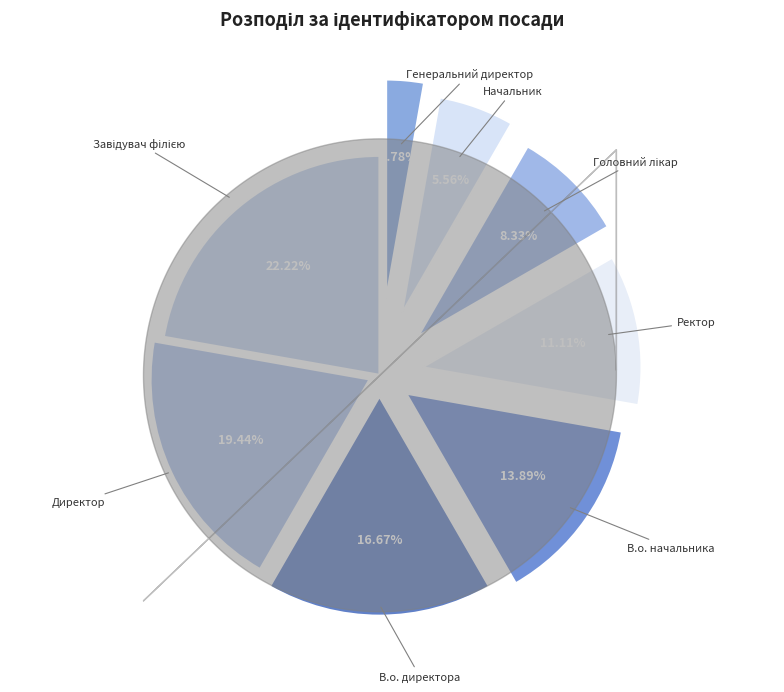

Count the number of slices in the pie.

8